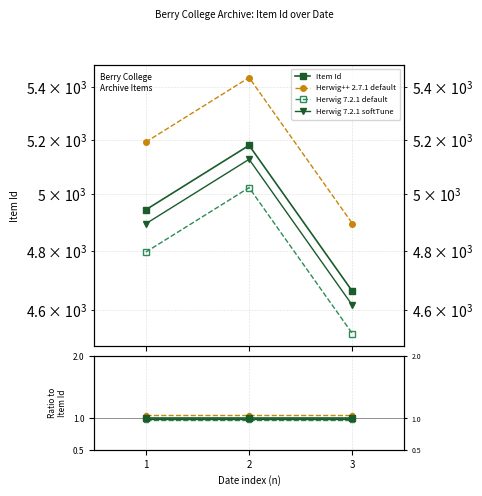

True or false: Herwig 7.2.1 default has a value of 0.6 at 3.

False